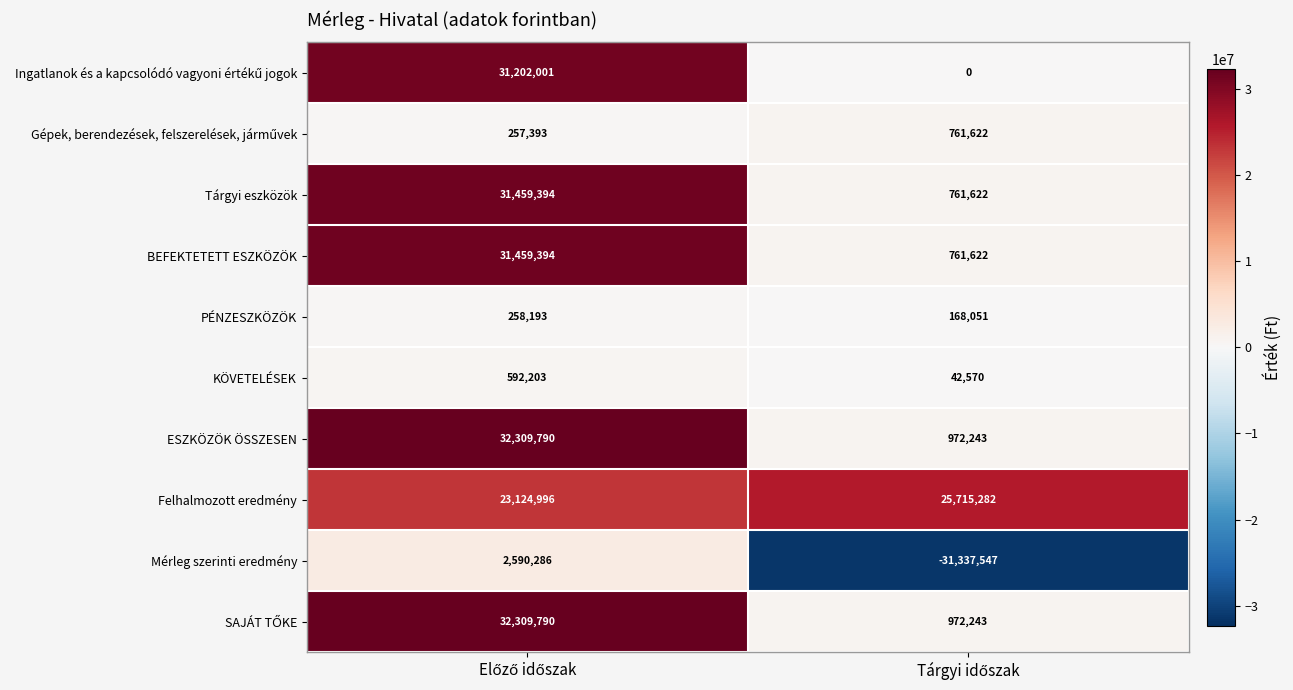

What is the difference between the maximum and minimum values in the PÉNZESZKÖZÖK series?

90142